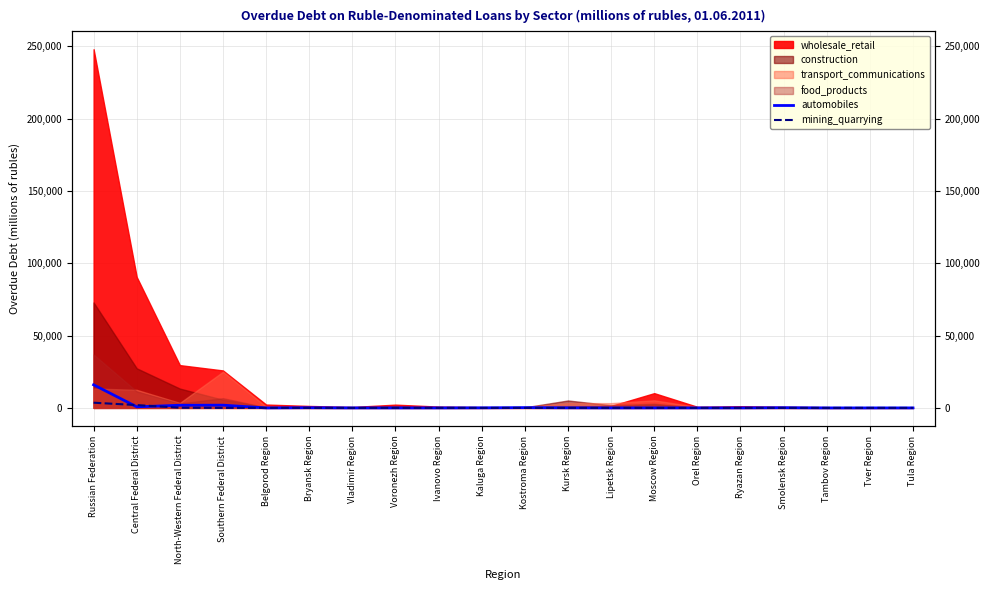

Where does the automobiles series first go above 13?

Russian Federation